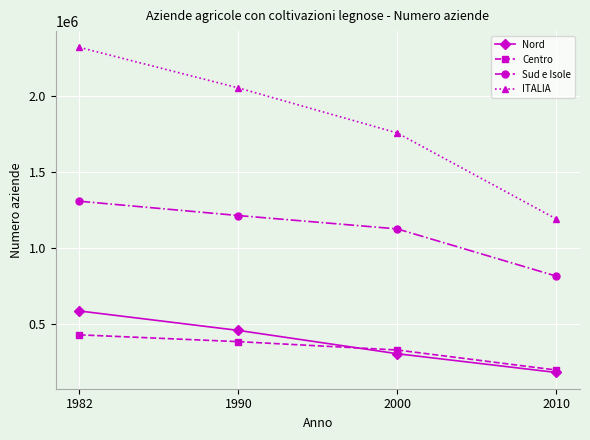

What is the value of the Sud e Isole point at the 2nd from the left?

1214185